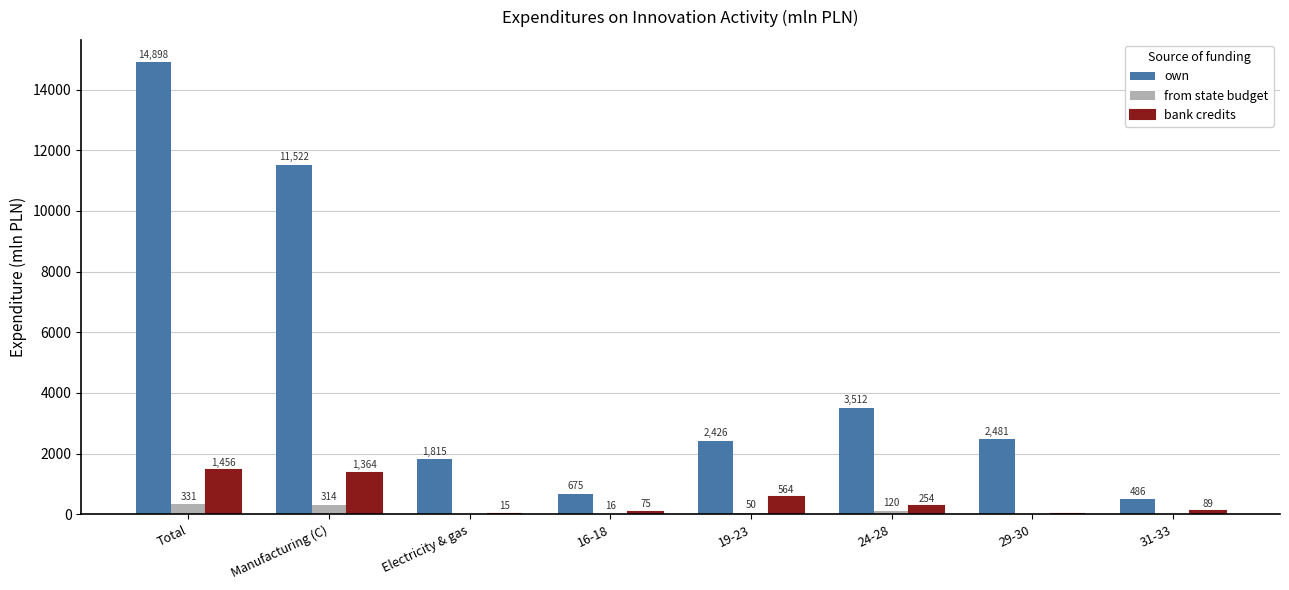

At which label does own first exceed 2480?

Total